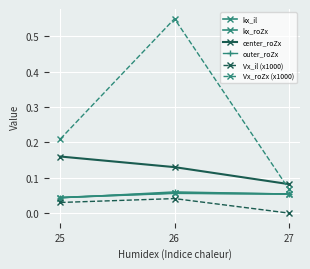

How many lines are shown in the chart?

6